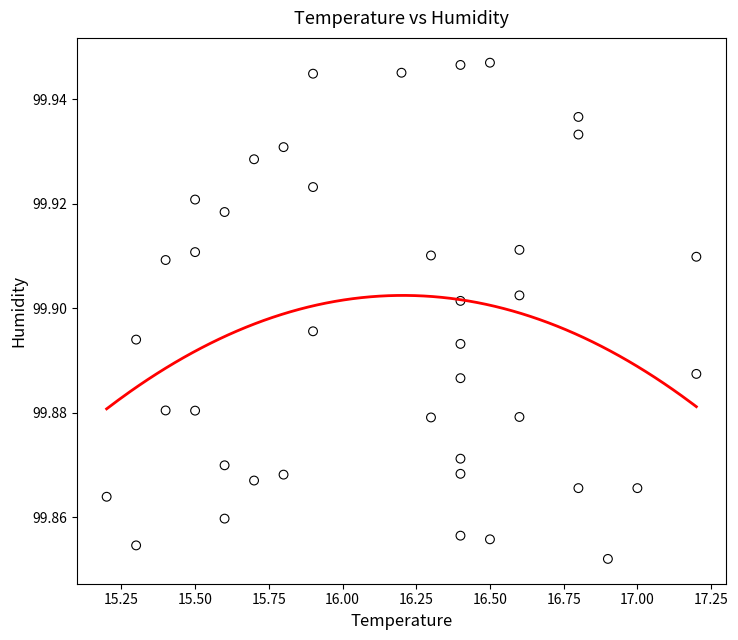

What is the range of X values (max minus min)?

2.0